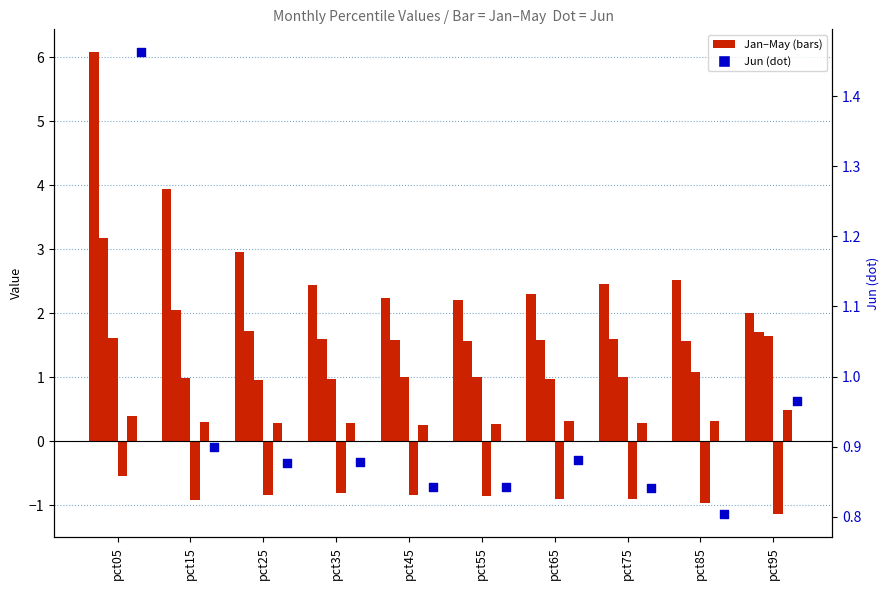

At which category is the sum across all series the highest?

pct05